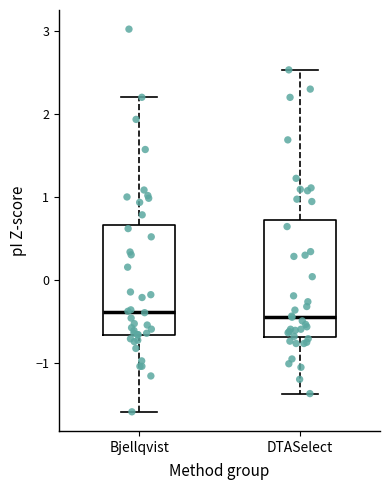

Reading left to right, transcribe this box plot: for each box, give where its median line is, the range the box spans, and where its two whiskers end, as read against the y-axis. The values are not printed on the chart, so give them approximately, as read against the axis.

Bjellqvist: median -0.4, box -0.7 to 0.7, whiskers -1.6 to 2.2
DTASelect: median -0.4, box -0.7 to 0.7, whiskers -1.4 to 2.5